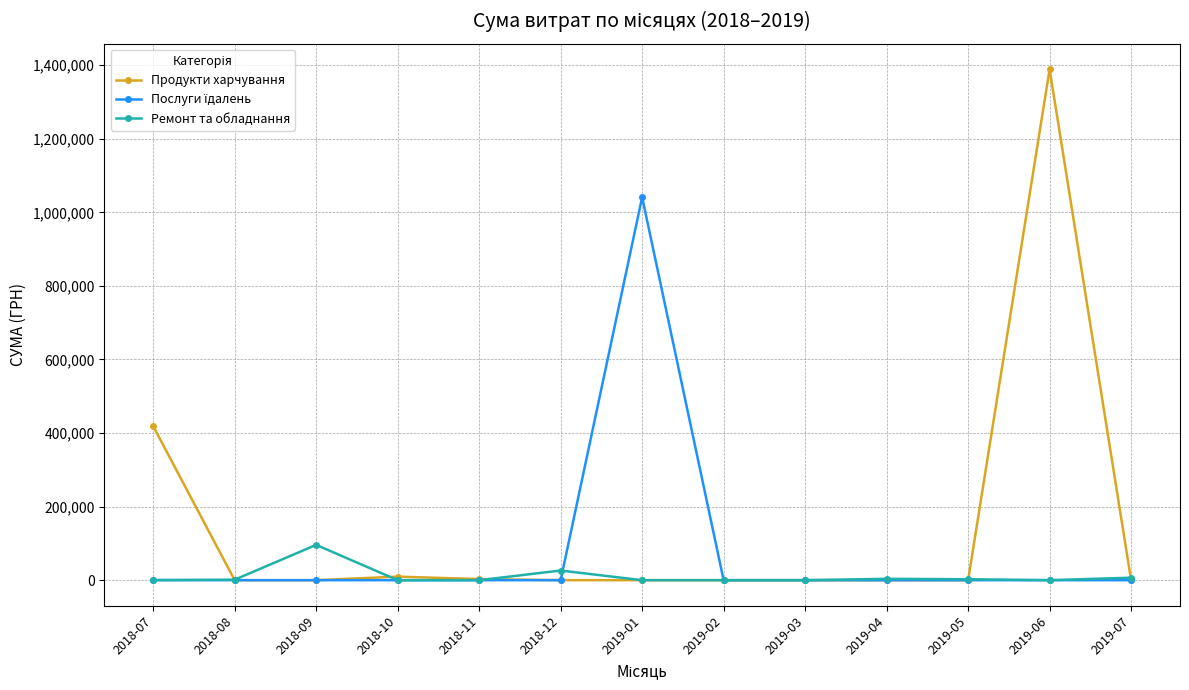

True or false: Продукти харчування has more than 1 interior local peaks.

True